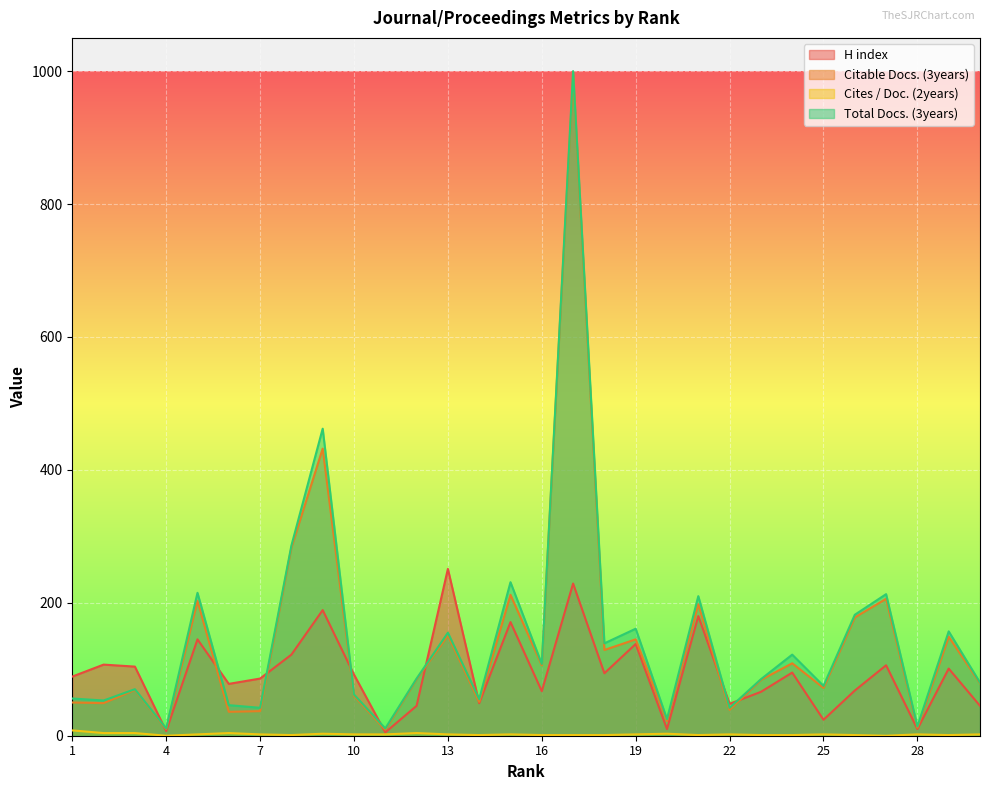

Count the number of categories in the chart.

30